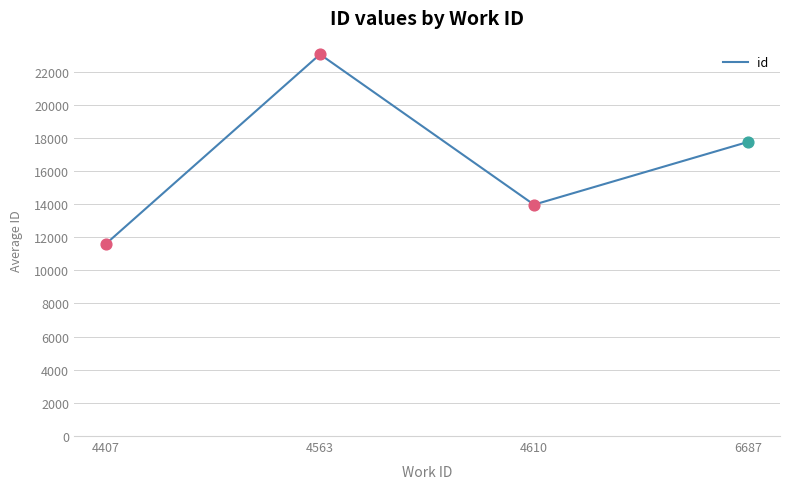

Which has a higher value, 6687 or 4563?

4563